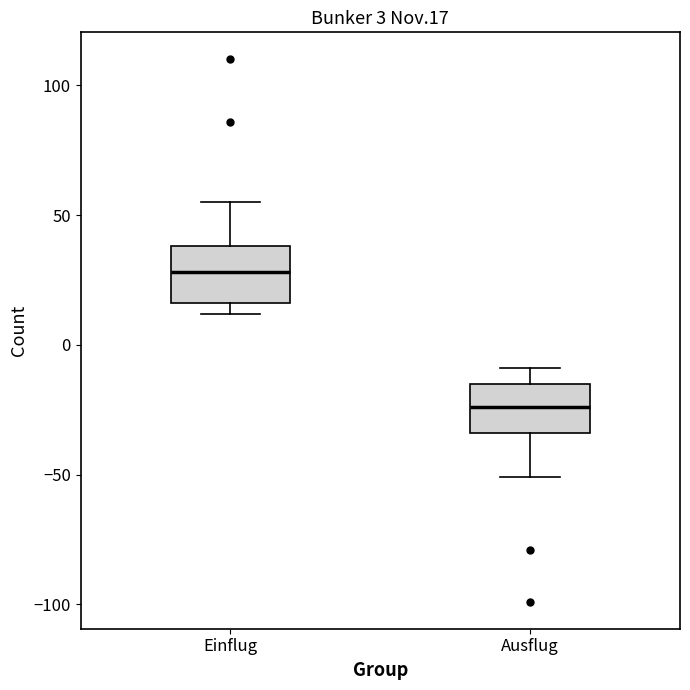

Which box has the lowest median line?

Ausflug